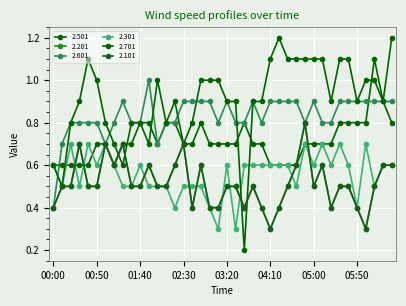

In 2.301, how many points are higher than both neighbors (excluding endpoints)?

9